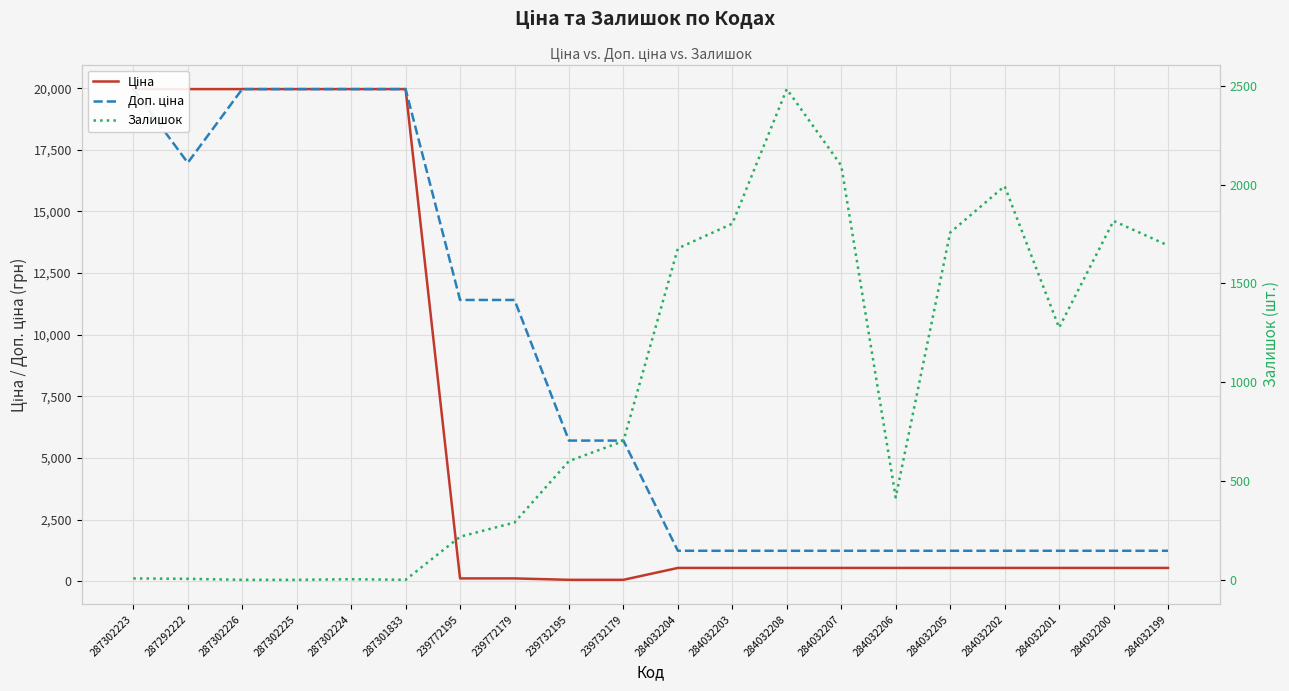

What are all the series names shown in the legend?

Ціна, Доп. ціна, Залишок